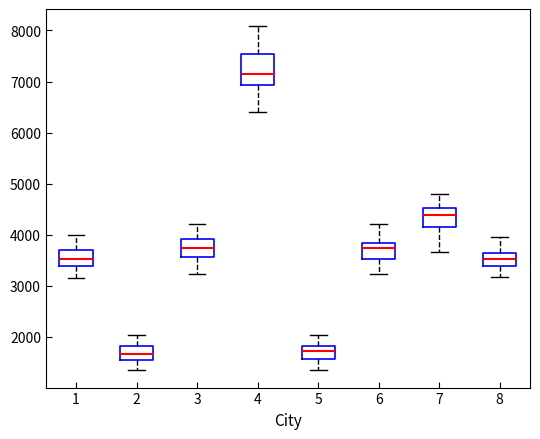

Which box is the tallest, from its lower edge to its upper edge?

4